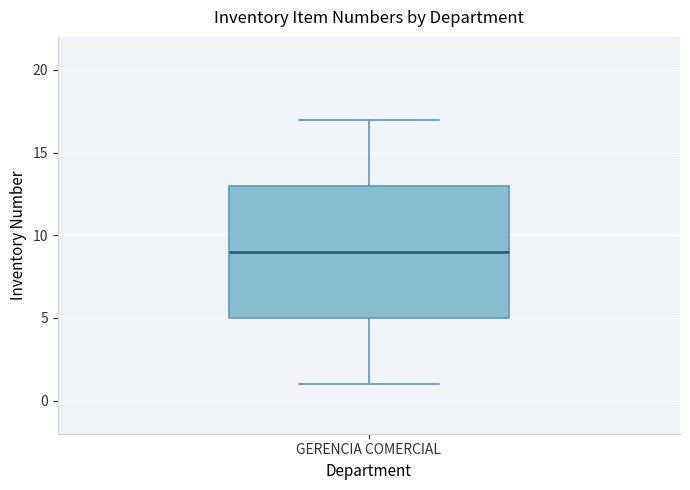

Read this box plot against the y-axis: the position of the median line, the range covered by the box, and the ends of both whiskers. The values are not printed on the chart, so give them approximately, as read against the axis.

median 9, box 5 to 13, whiskers 1 to 17